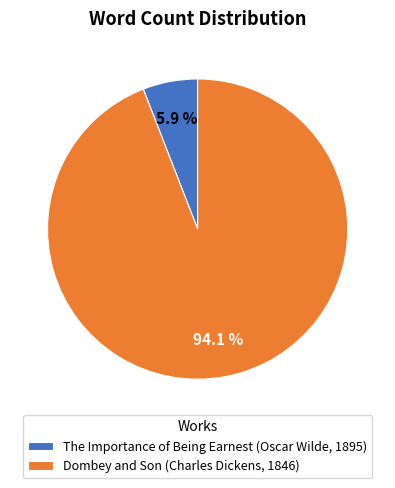

To the nearest percent, what is the combined percentage of Dombey and Son (Charles Dickens, 1846) and The Importance of Being Earnest (Oscar Wilde, 1895)?

100%